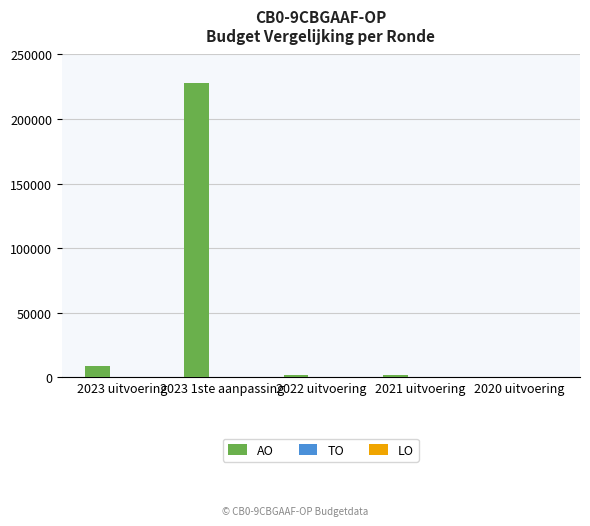

At which category does the chart reach its peak across all series?

2023 1ste aanpassing